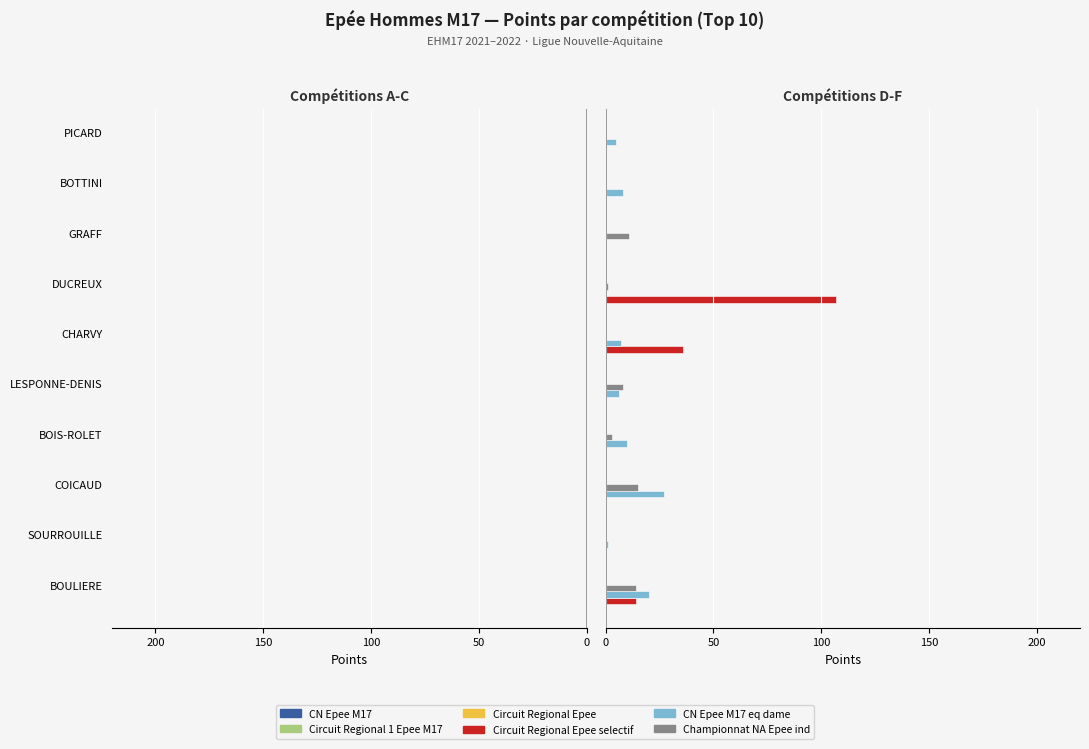

What are all the series names shown in the legend?

CN Epee M17, Circuit Regional 1 Epee M17, Circuit Regional Epee, Circuit Regional Epee selectif, CN Epee M17 eq dame, Championnat NA Epee ind